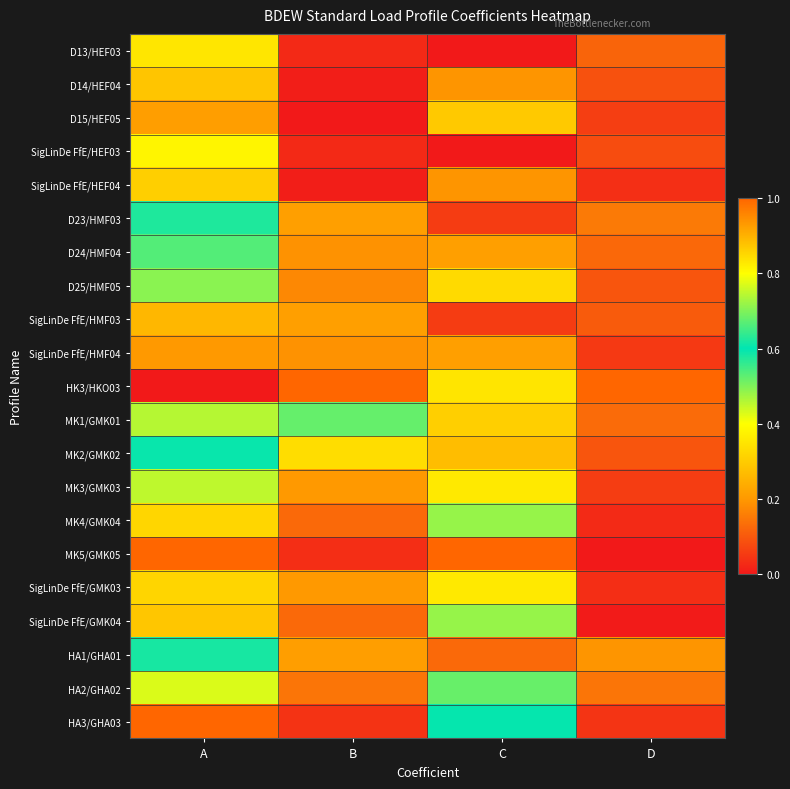

Count the number of categories in the chart.

4